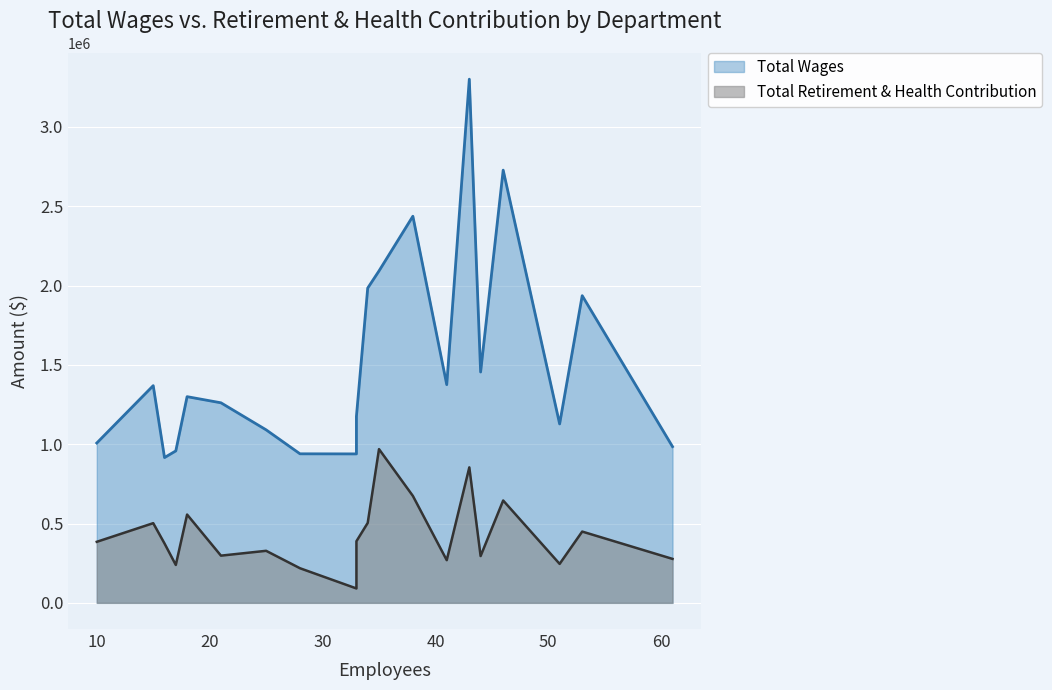

True or false: Total Retirement & Health Contribution has more than 1 points higher than both neighbors.

True